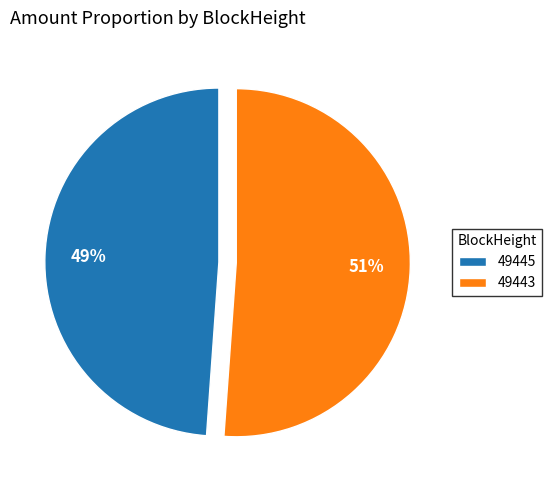

Does any single category account for the majority?

Yes